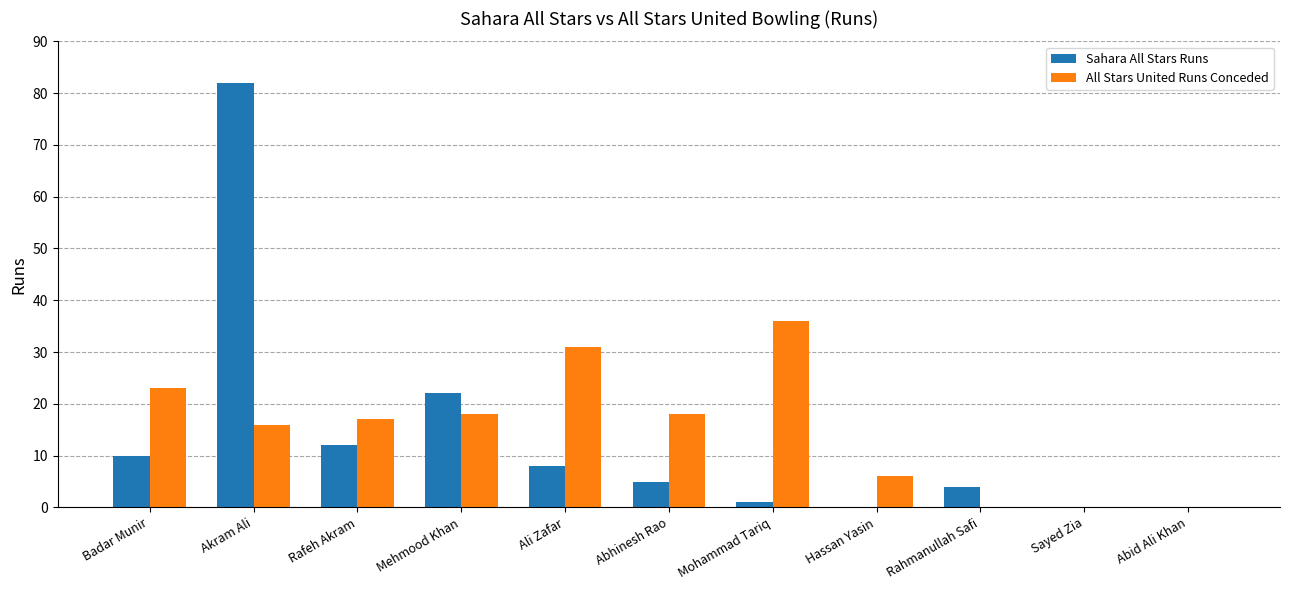

What is the difference between the All Stars United Runs Conceded values at Akram Ali and Rahmanullah Safi?

16